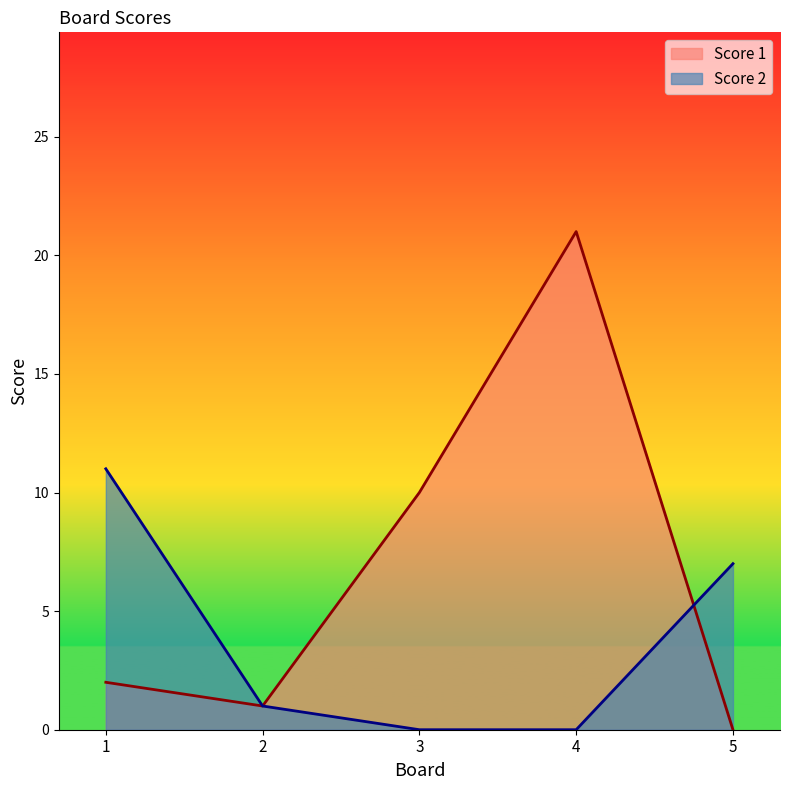

In Score 1, how many points are higher than both neighbors (excluding endpoints)?

1